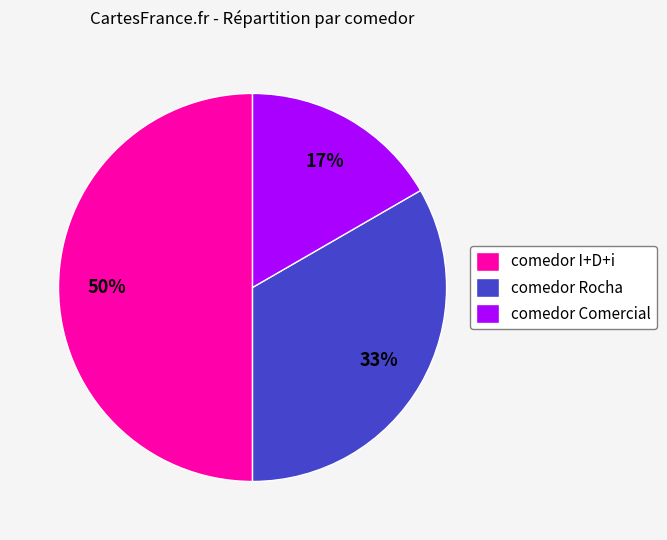

To the nearest percent, what is the average slice percentage?

33%